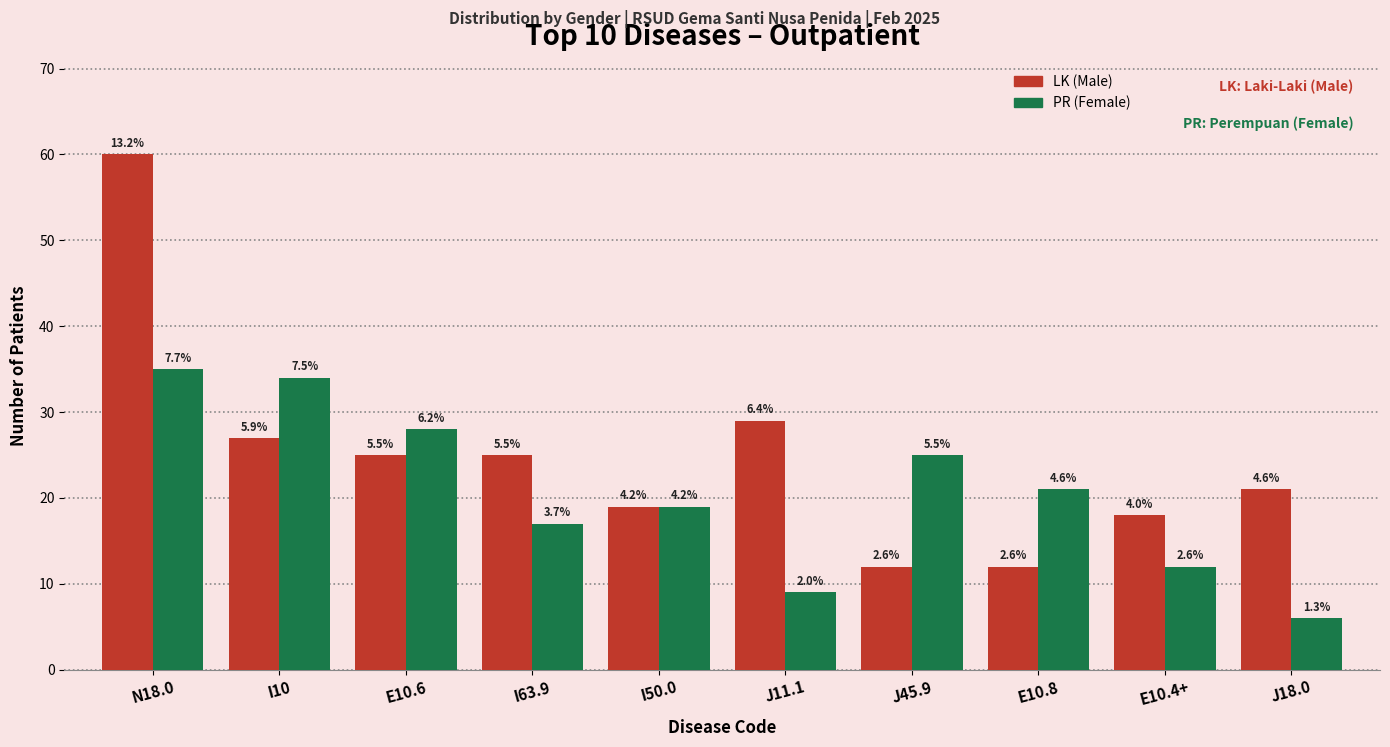

How many bars are there in each group?

2